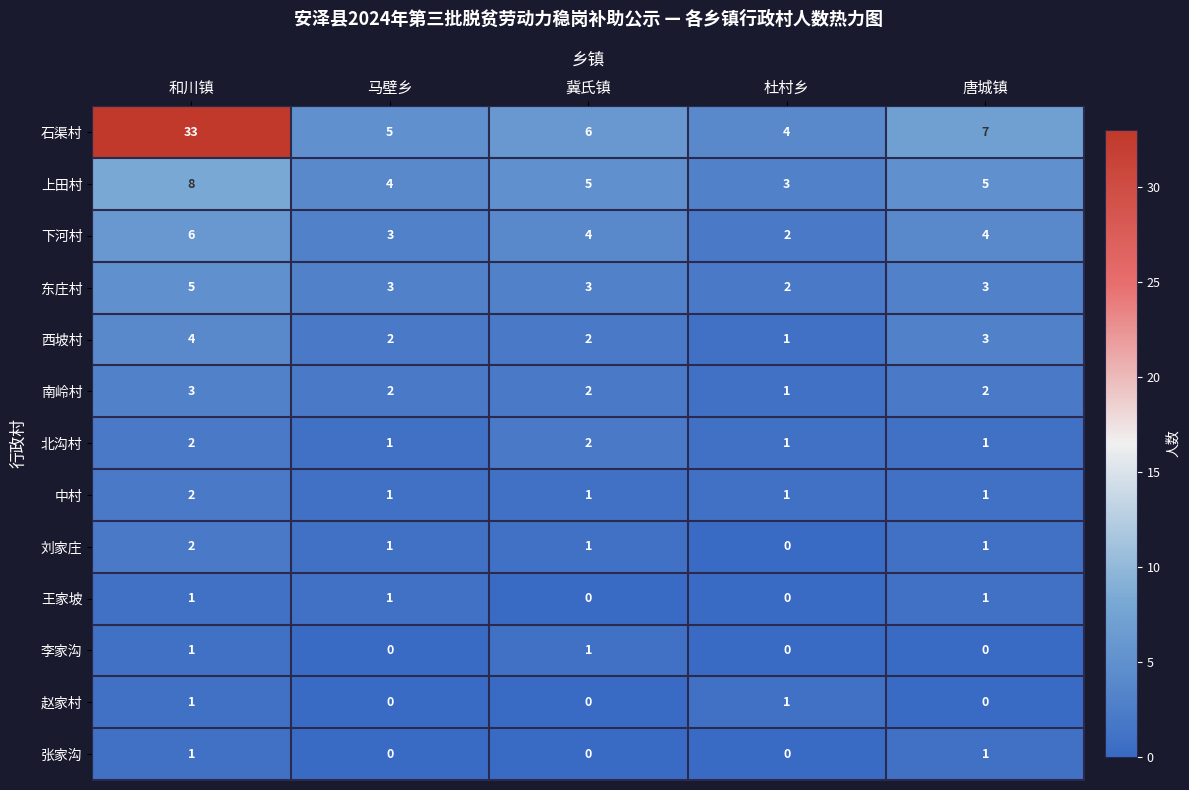

Which label corresponds to the largest value in the chart?

和川镇